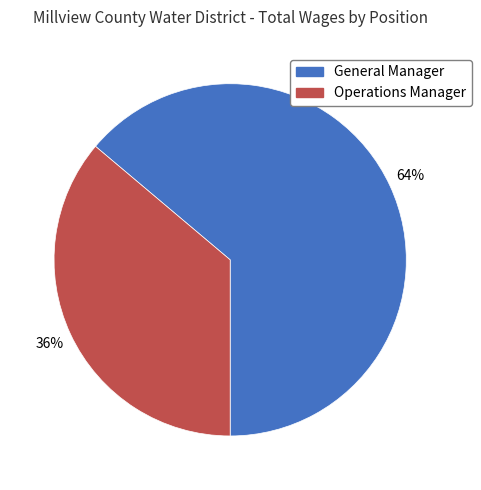

The General Manager slice represents 53% of the pie. True or false?

False